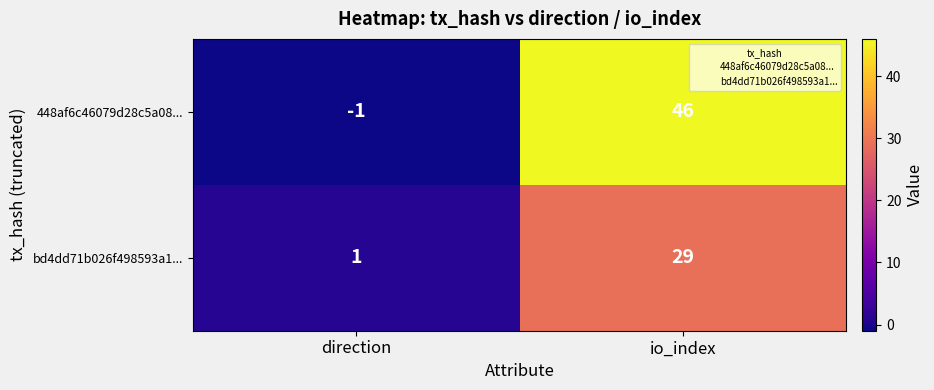

Where is 448af6c46079d28c5a08... nearest to the value 22?

direction